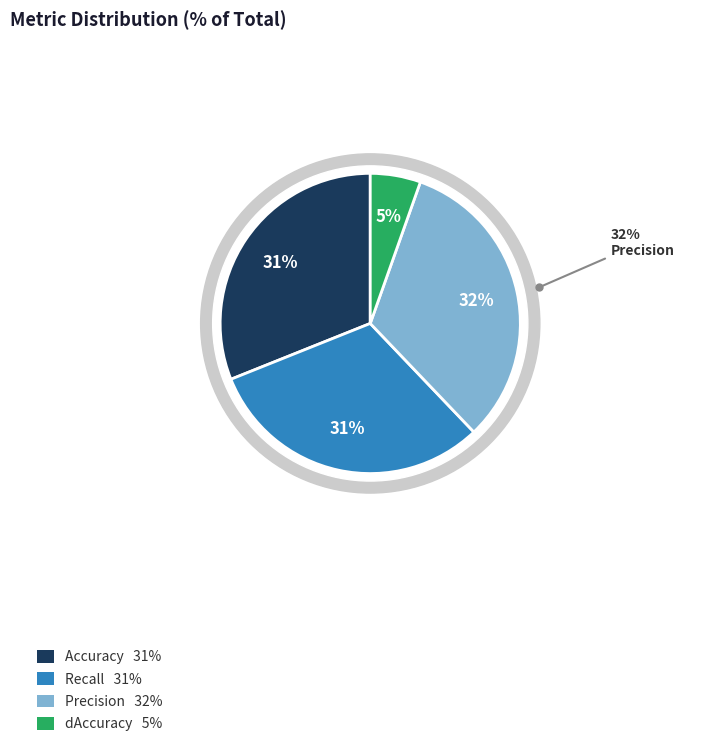

Do Accuracy and Recall together represent more than half of the pie?

Yes